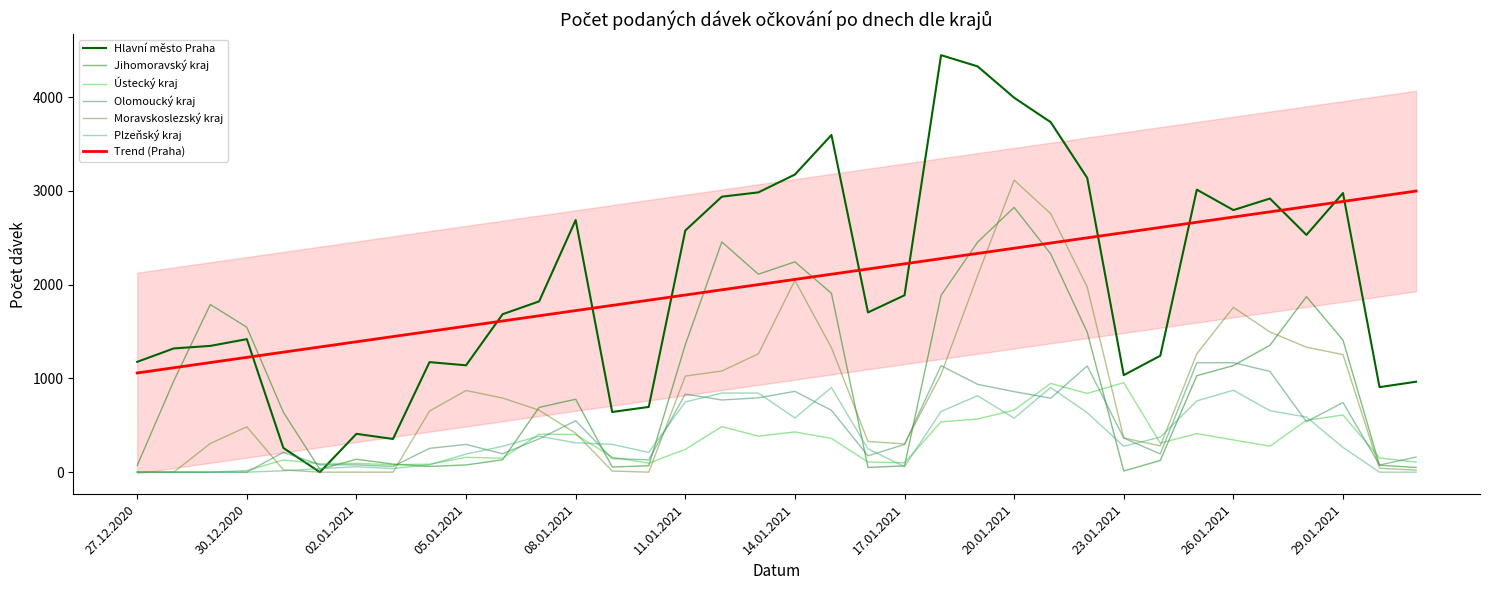

The value of Moravskoslezský kraj at 23.01.2021 is 107. True or false?

False